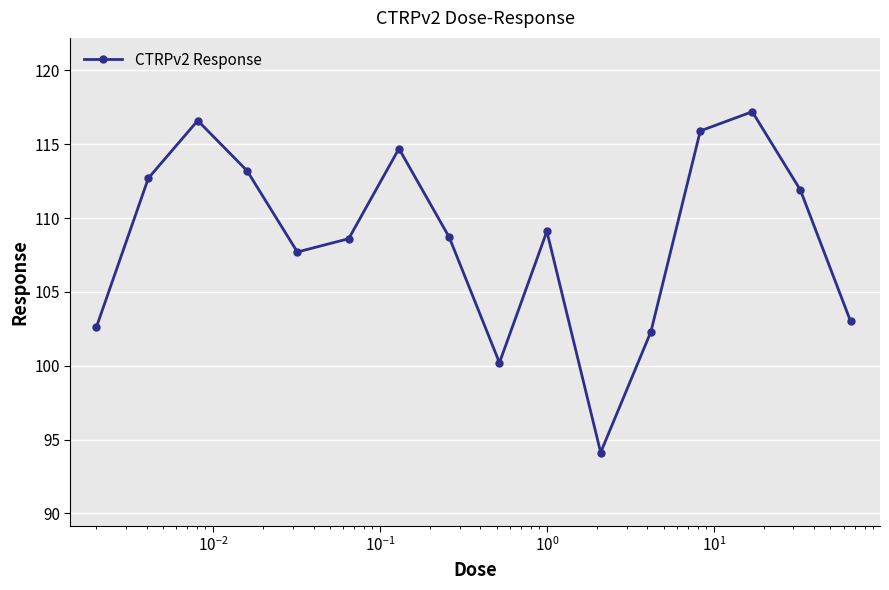

What is the difference between the maximum and minimum values?

23.1